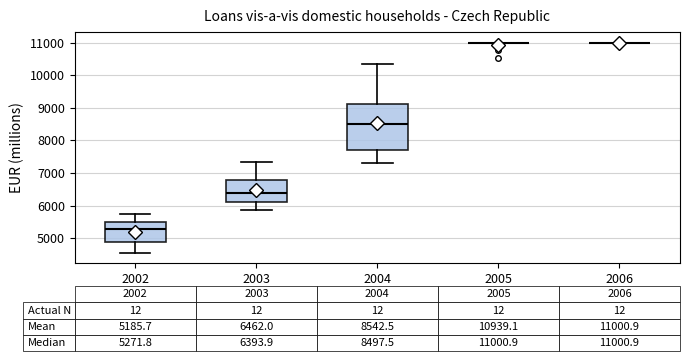

Which box is the tallest, from its lower edge to its upper edge?

2004